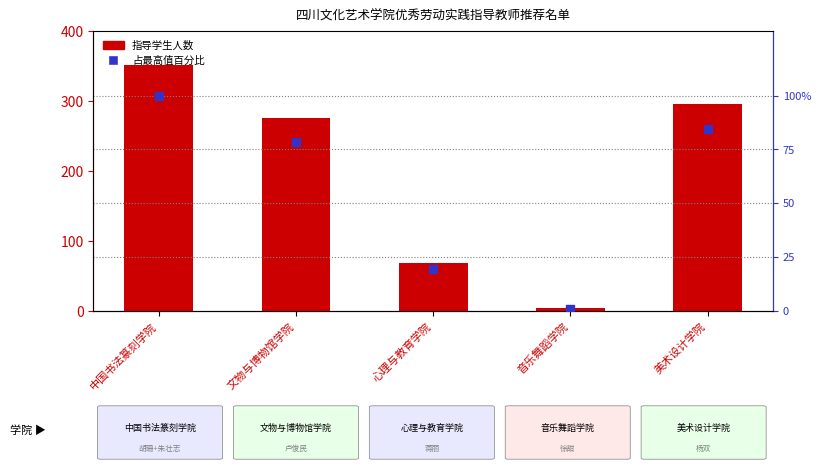

What is the total value across all series at 中国书法篆刻学院?

451.0